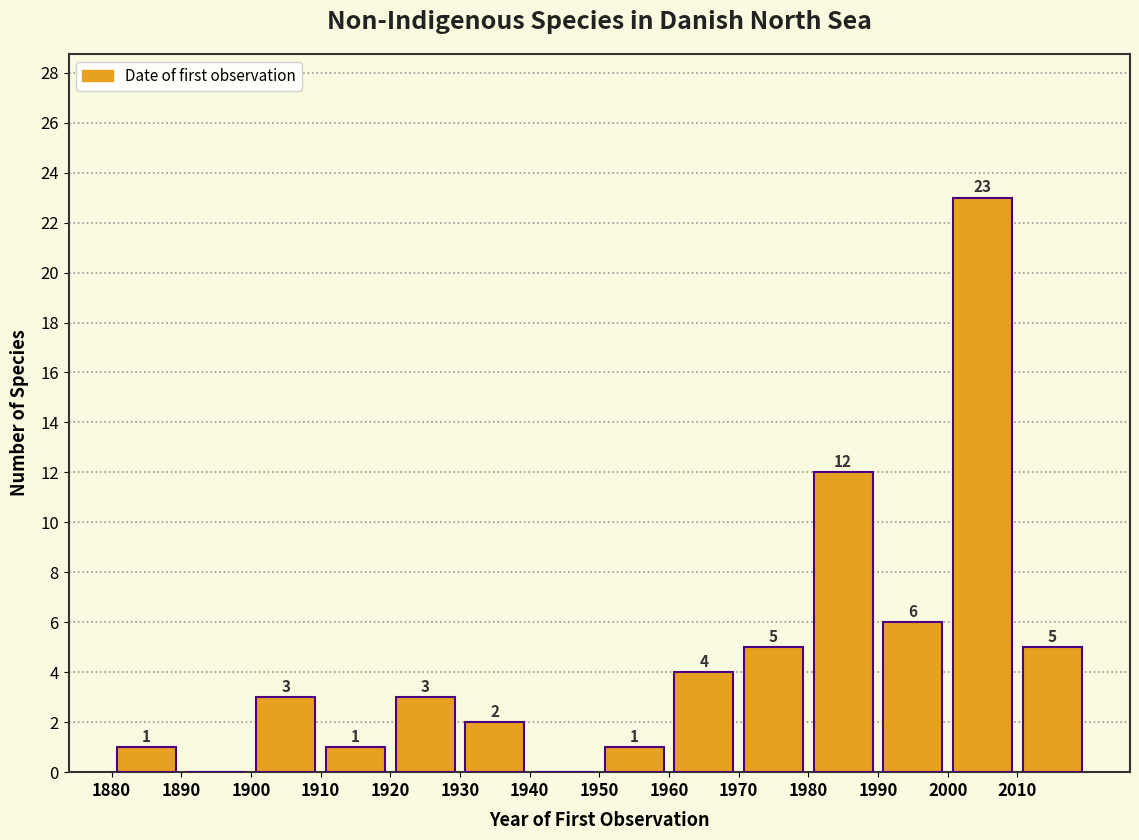

Over which range of the x-axis is the bar tallest?

2000 to 2010